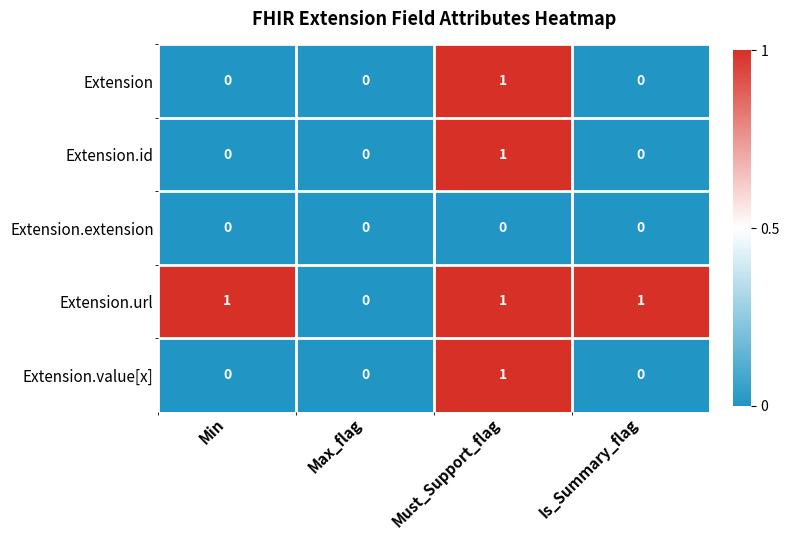

Count the number of data series in this chart.

5